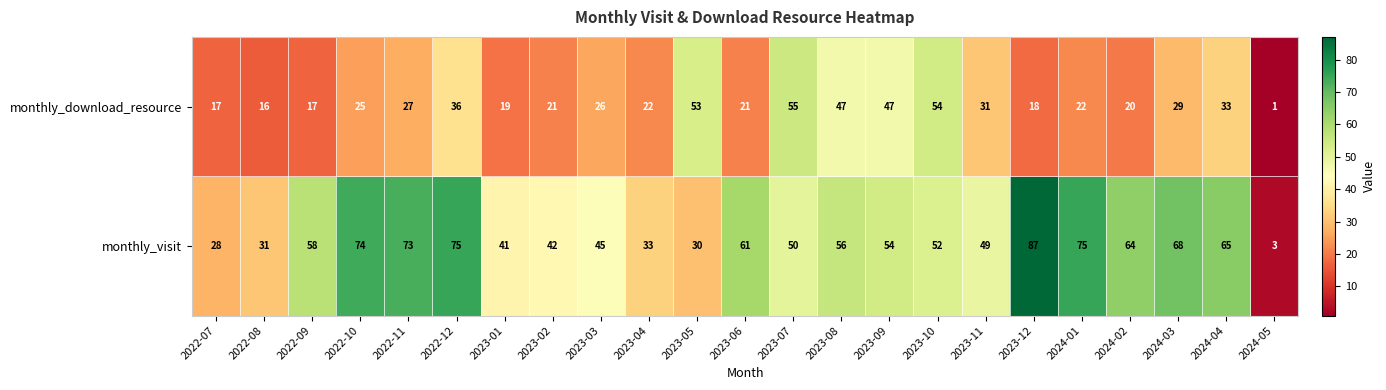

Which label corresponds to the smallest value in the chart?

2024-05